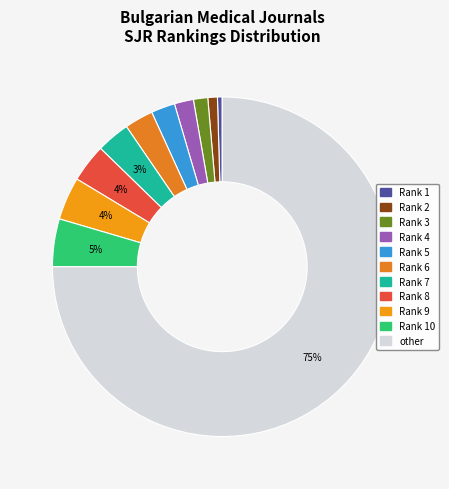

Which category has the smallest portion of the pie?

Rank 1